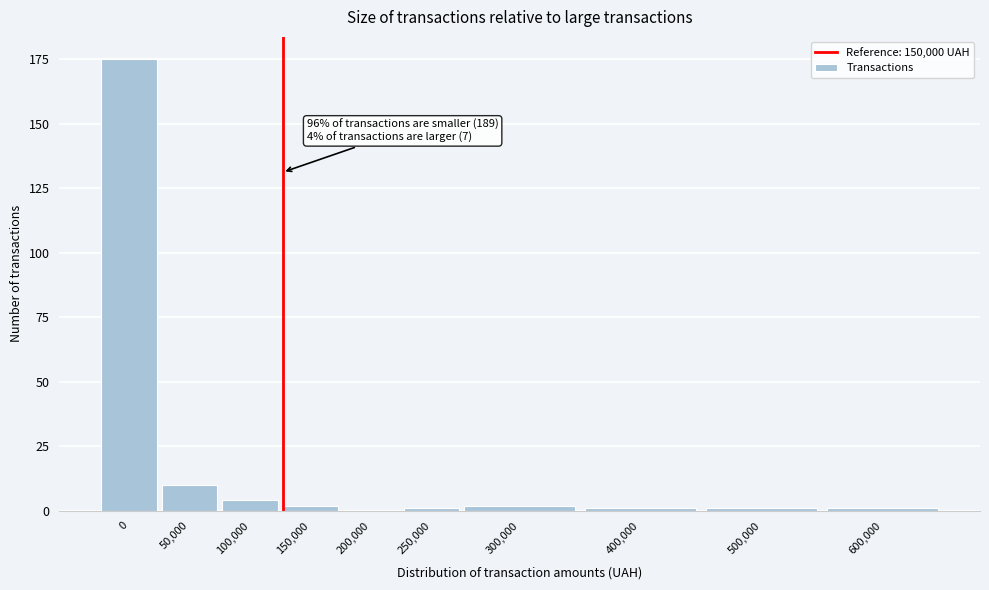

Reading right to left, extract all data points from this chart.

600,000=1	500,000=1	400,000=1	300,000=2	250,000=1	200,000=0	150,000=2	100,000=4	50,000=10	0=175